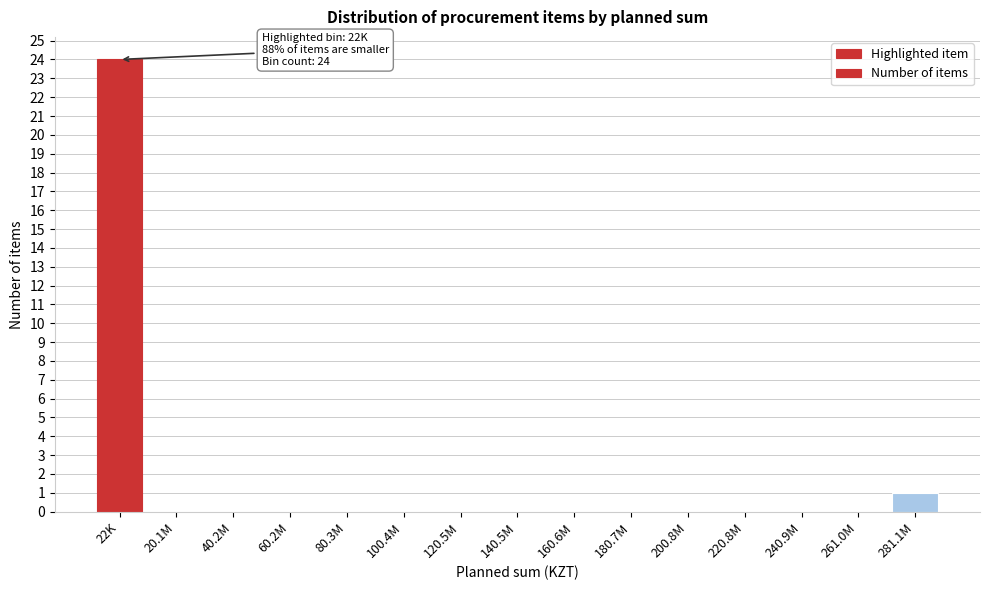

Reading left to right, transcribe all the data shown in this chart.

22K=24	20.1M=0	40.2M=0	60.2M=0	80.3M=0	100.4M=0	120.5M=0	140.5M=0	160.6M=0	180.7M=0	200.8M=0	220.8M=0	240.9M=0	261.0M=0	281.1M=1